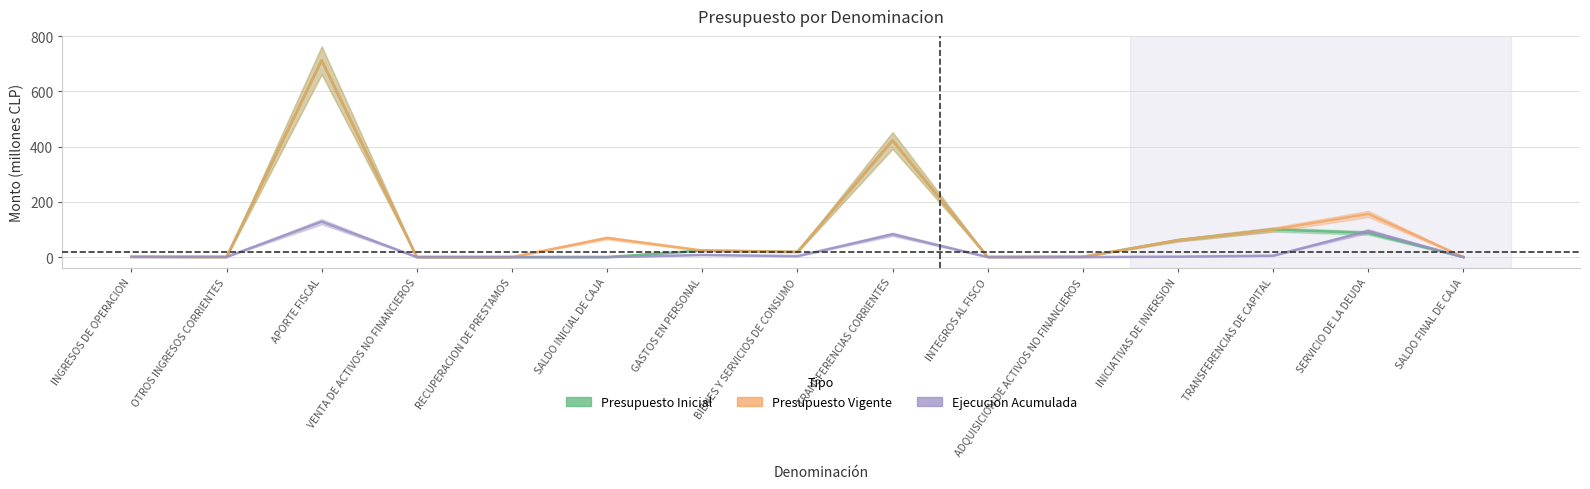

Reading left to right, transcribe all the data shown in this chart.

Presupuesto Inicial: 1.0	0.2	712.8	0.0	0.0	0.1	23.8	18.8	422.4	0.2	0.9	61.1	99.6	87.3	0.1
Presupuesto Vigente: 1.0	0.2	712.8	0.0	0.0	69.1	23.8	18.8	422.4	0.2	0.9	61.1	99.6	156.3	0.1
Ejecucion Acumulada: 0.3	0.6	128.2	0.0	0.0	0.0	7.7	3.3	82.4	0.0	0.1	1.4	5.0	94.2	0.0